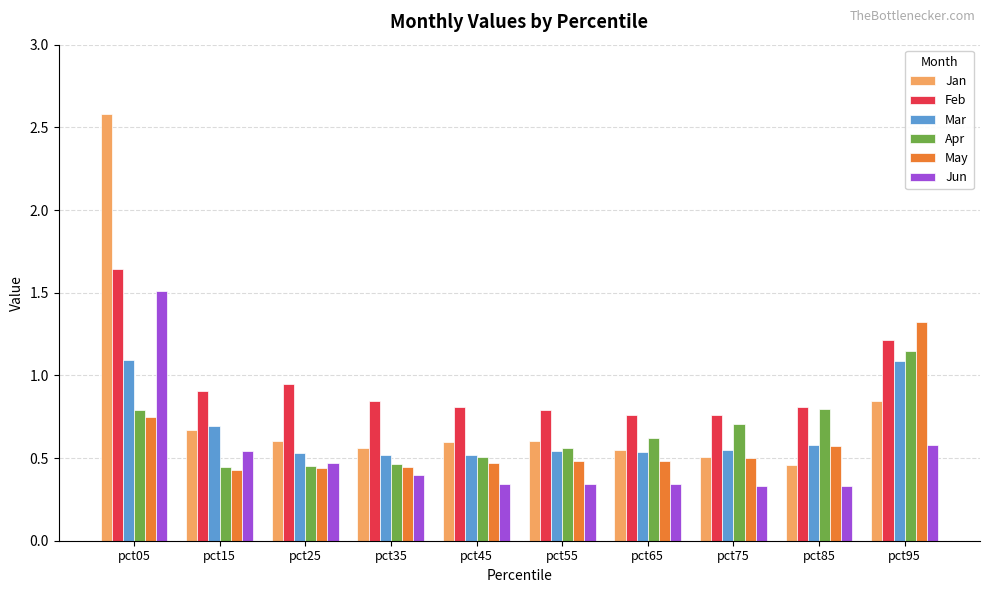

What is the difference between the highest and lowest values at pct05?

1.8